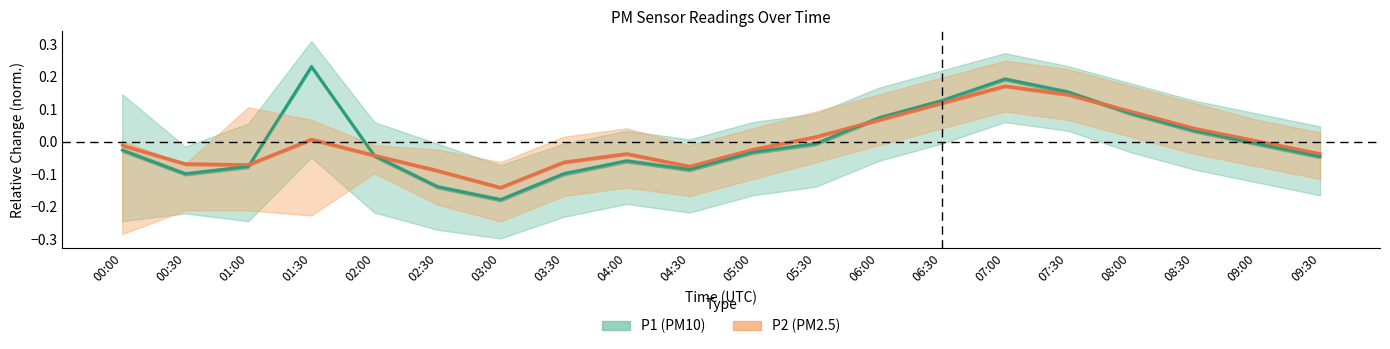

True or false: P2 center and P1 center intersect in this chart.

True